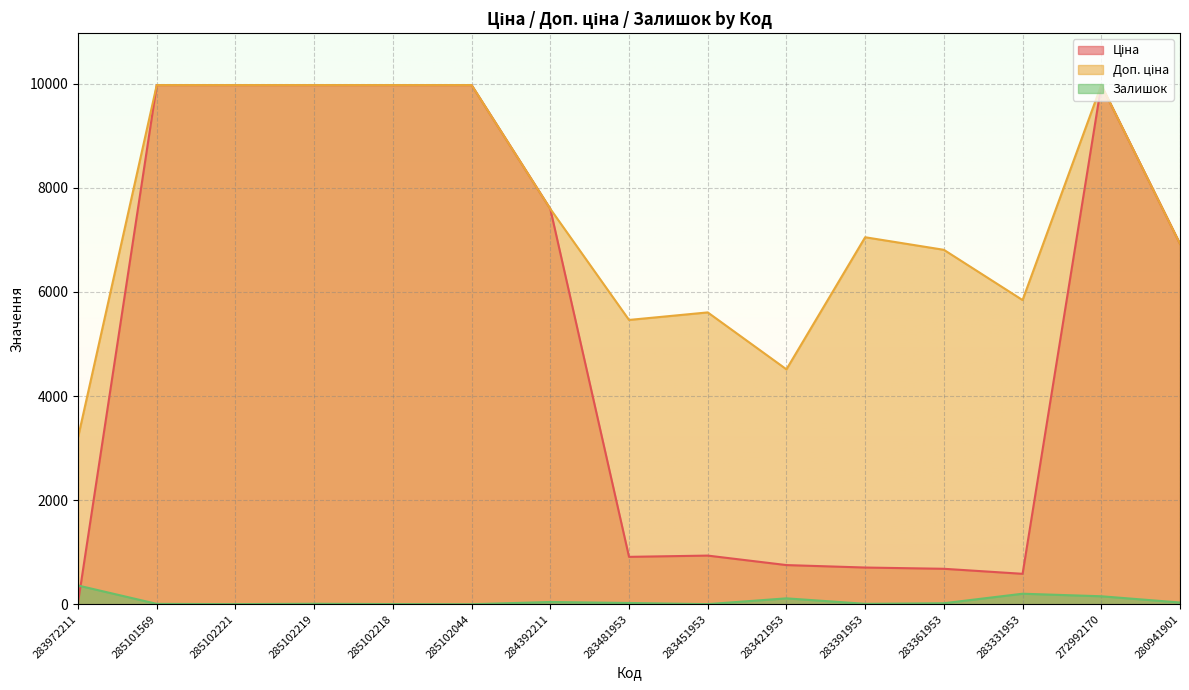

Where is the first local minimum for Ціна?

283481953